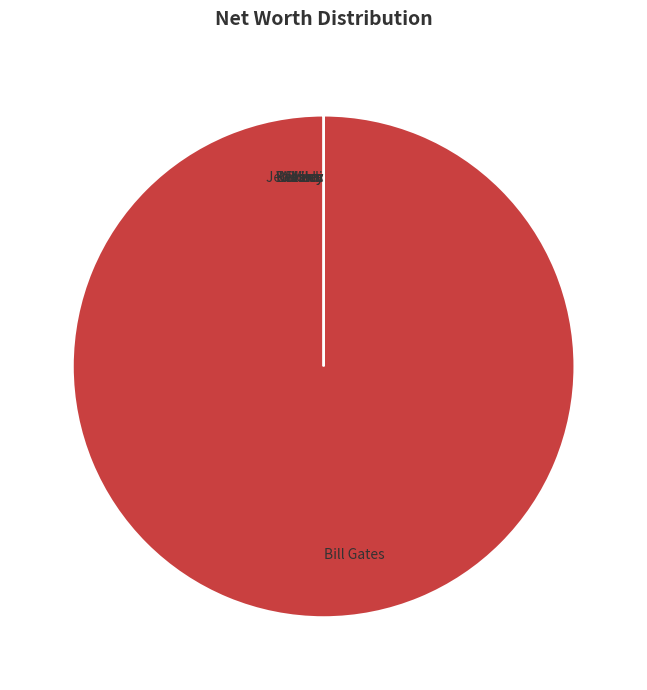

Which category has the biggest portion of the pie?

Bill Gates